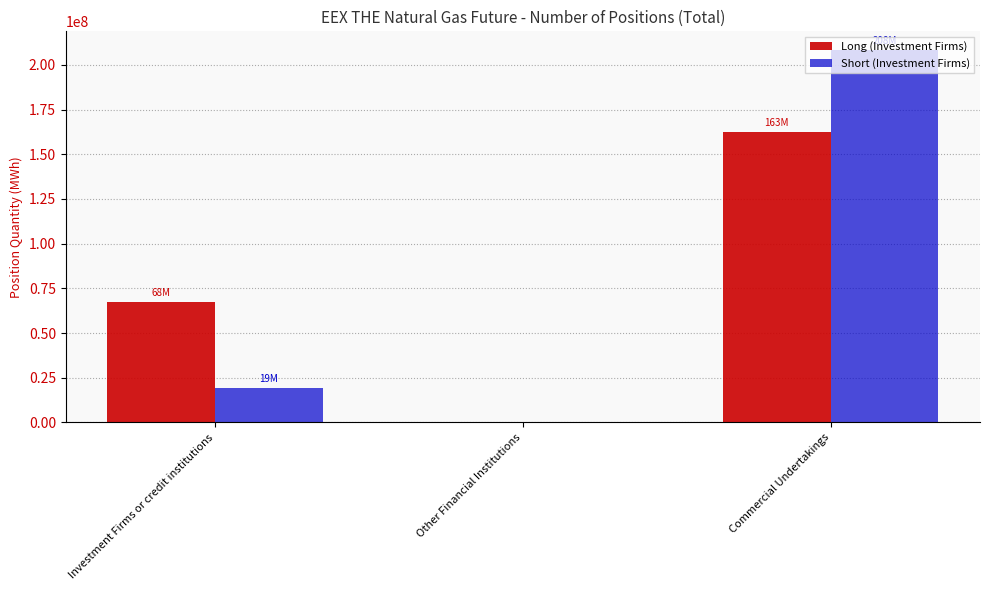

Reading right to left, extract all data points from this chart.

Long (Investment Firms): Commercial Undertakings=162547498	Other Financial Institutions=0	Investment Firms or credit institutions=67502397
Short (Investment Firms): Commercial Undertakings=208295795	Other Financial Institutions=0	Investment Firms or credit institutions=19196754